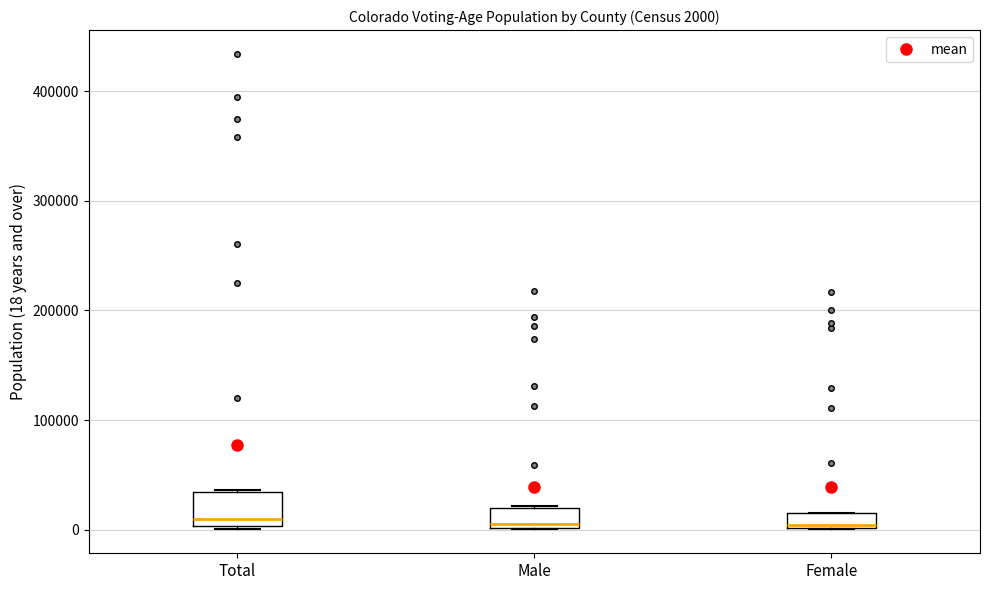

Comparing the boxes themselves (not the whiskers), which one is the tallest?

Total